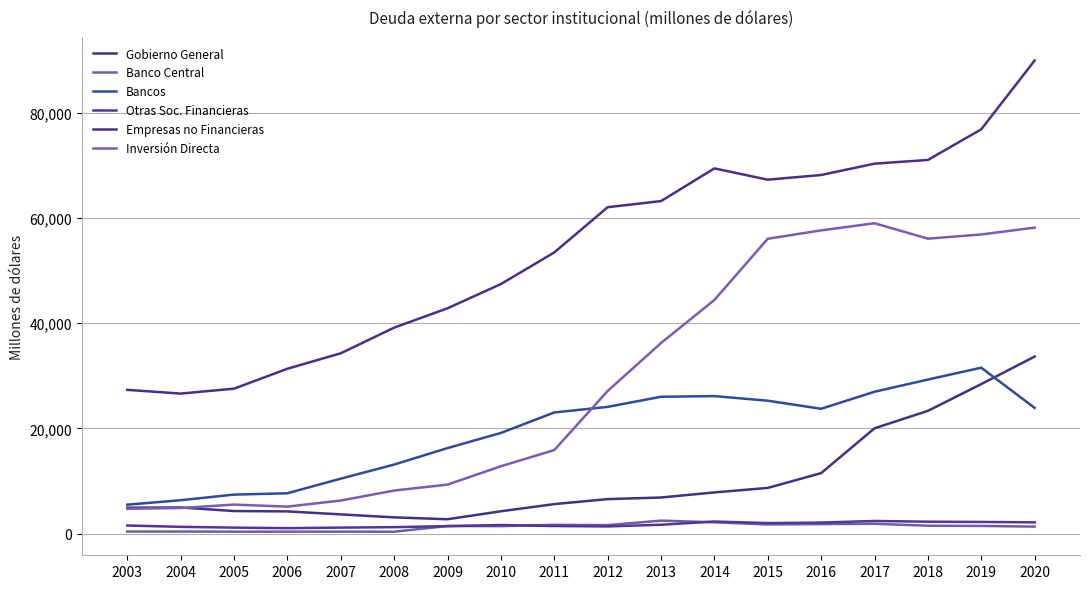

Reading left to right, list all the values displayed in this chart.

Gobierno General: 2003=4911.7	2004=4953.5	2005=4274.5	2006=4205.1	2007=3636.7	2008=3073.1	2009=2716.3	2010=4232.2	2011=5592.0	2012=6541.0	2013=6847.9	2014=7815.0	2015=8673.6	2016=11476.4	2017=19998.4	2018=23314.0	2019=28406.4	2020=33627.6
Banco Central: 2003=385.2	2004=383.6	2005=355.0	2006=354.0	2007=362.6	2008=346.0	2009=1428.0	2010=1407.6	2011=1656.3	2012=1602.2	2013=2453.5	2014=2137.6	2015=1731.4	2016=1792.8	2017=1856.8	2018=1484.2	2019=1442.6	2020=1321.8
Bancos: 2003=5483.6	2004=6334.3	2005=7396.6	2006=7656.0	2007=10432.5	2008=13109.5	2009=16239.0	2010=19115.4	2011=23010.4	2012=24069.8	2013=25993.3	2014=26119.1	2015=25244.3	2016=23708.4	2017=26946.5	2018=29260.5	2019=31519.5	2020=23878.0
Otras Soc. Financieras: 2003=1528.0	2004=1273.5	2005=1123.9	2006=1023.3	2007=1126.2	2008=1213.0	2009=1408.0	2010=1617.3	2011=1429.5	2012=1350.0	2013=1672.4	2014=2284.3	2015=1989.9	2016=2082.9	2017=2389.9	2018=2249.9	2019=2202.3	2020=2125.3
Empresas no Financieras: 2003=27309.8	2004=26594.5	2005=27531.9	2006=31317.6	2007=34256.6	2008=39130.7	2009=42805.3	2010=47410.0	2011=53420.2	2012=62016.5	2013=63178.8	2014=69392.7	2015=67246.2	2016=68137.8	2017=70290.5	2018=70996.2	2019=76825.8	2020=89891.7
Inversión Directa: 2003=4705.0	2004=4849.0	2005=5502.2	2006=5113.7	2007=6269.8	2008=8170.6	2009=9296.5	2010=12787.6	2011=15864.2	2012=27089.0	2013=36205.1	2014=44386.0	2015=56018.1	2016=57616.6	2017=58966.9	2018=56039.8	2019=56837.5	2020=58136.3